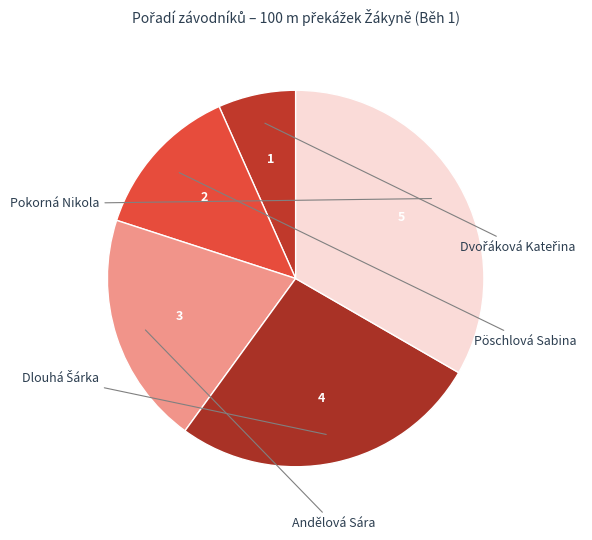

What is the smallest slice in the pie chart?

Dvořáková Kateřina